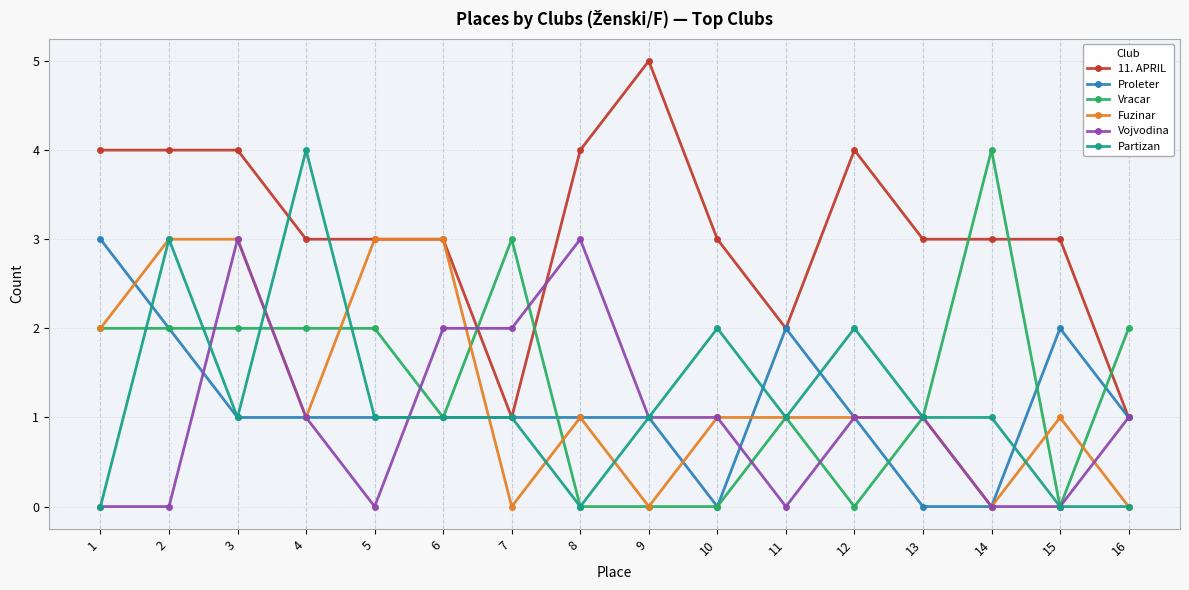

Read the 11. APRIL value at 7.

1